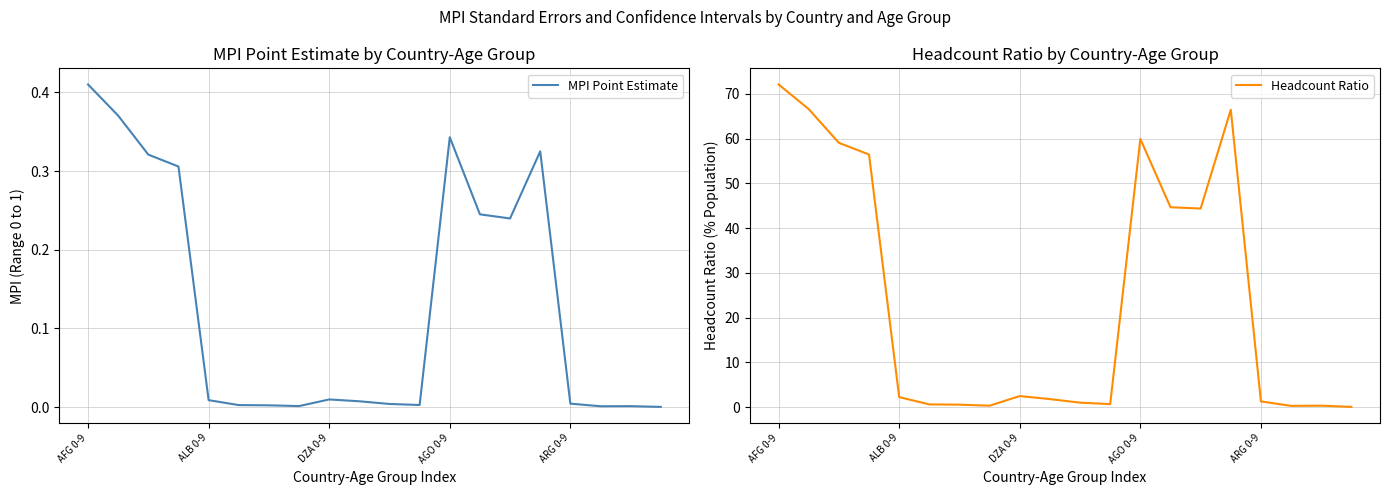

What is the sum of all Headcount Ratio values?

481.5